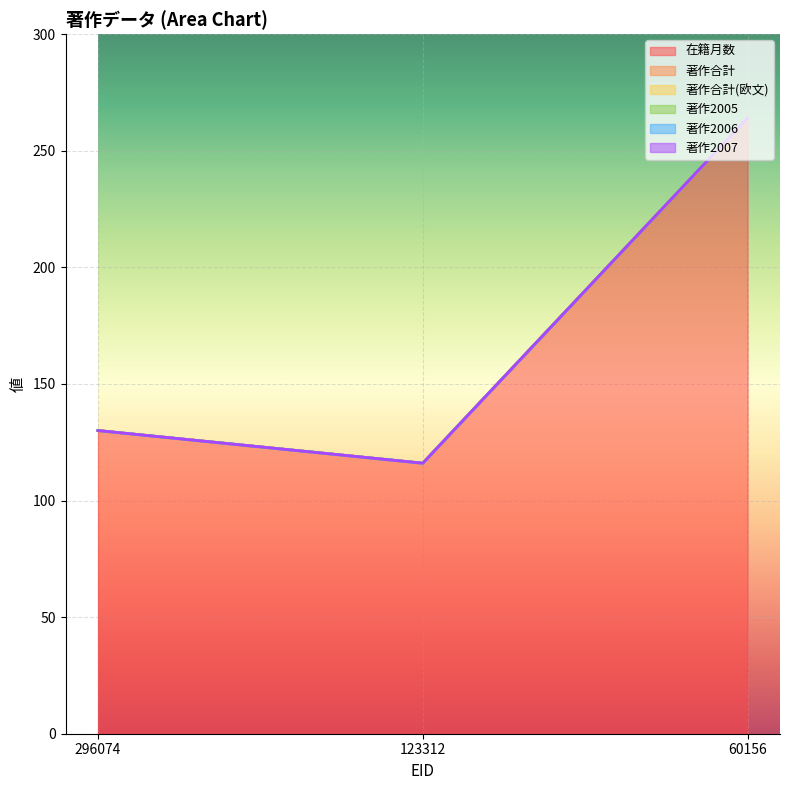

Between 60156 and 123312, which is larger?

60156